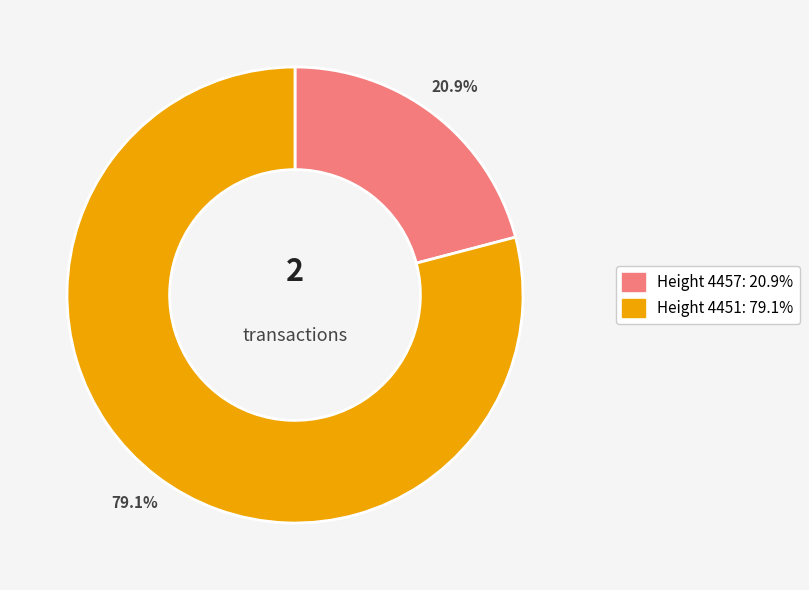

Count the number of slices in the pie.

2